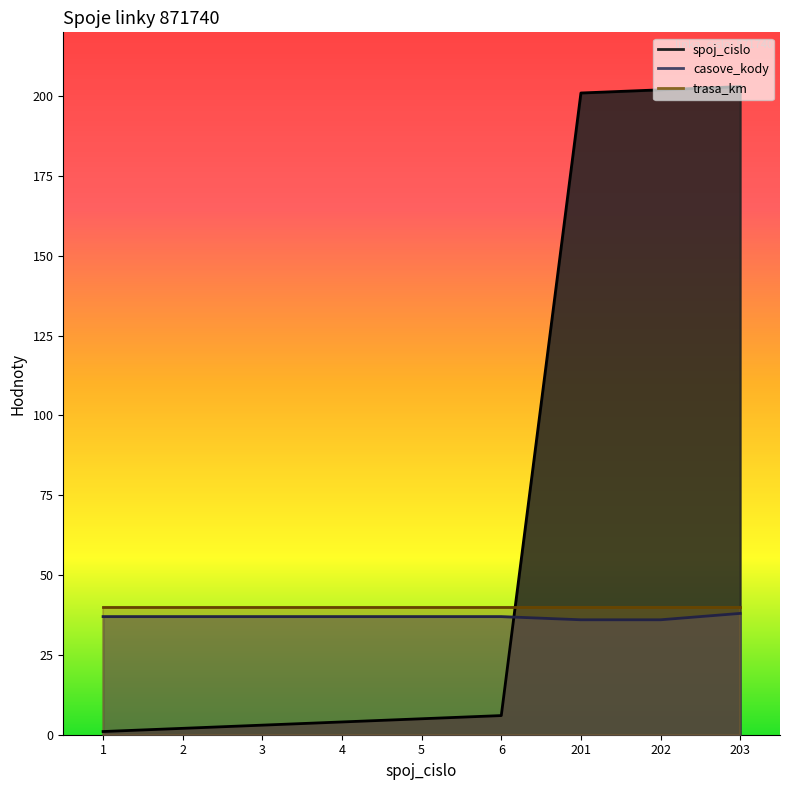

Which series has the widest spread of values?

spoj_cislo